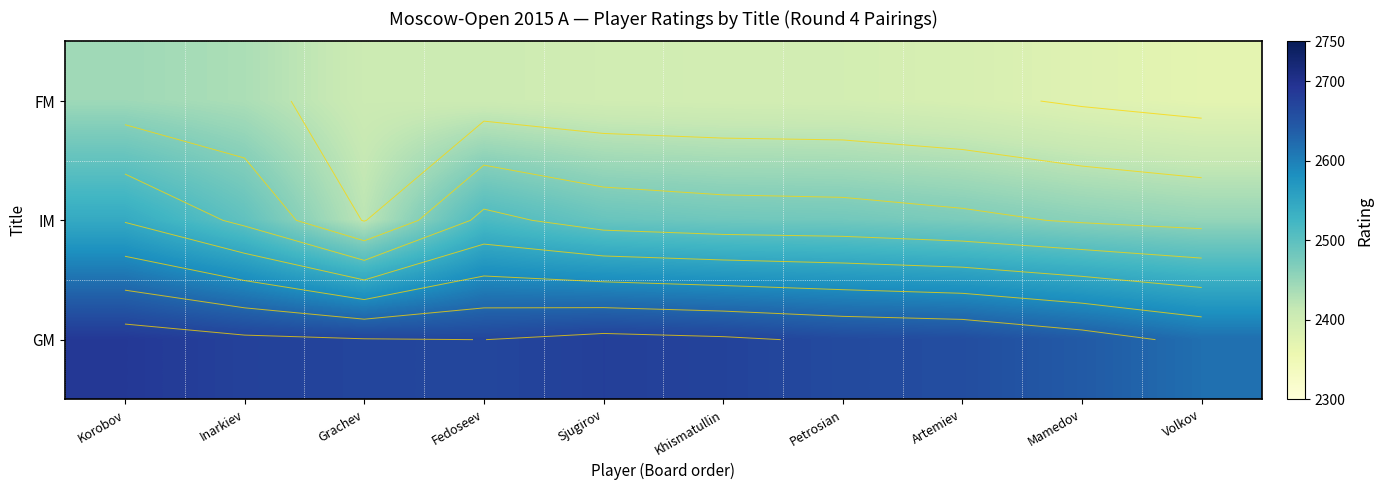

Where is IM nearest to the value 2482?

Khismatullin